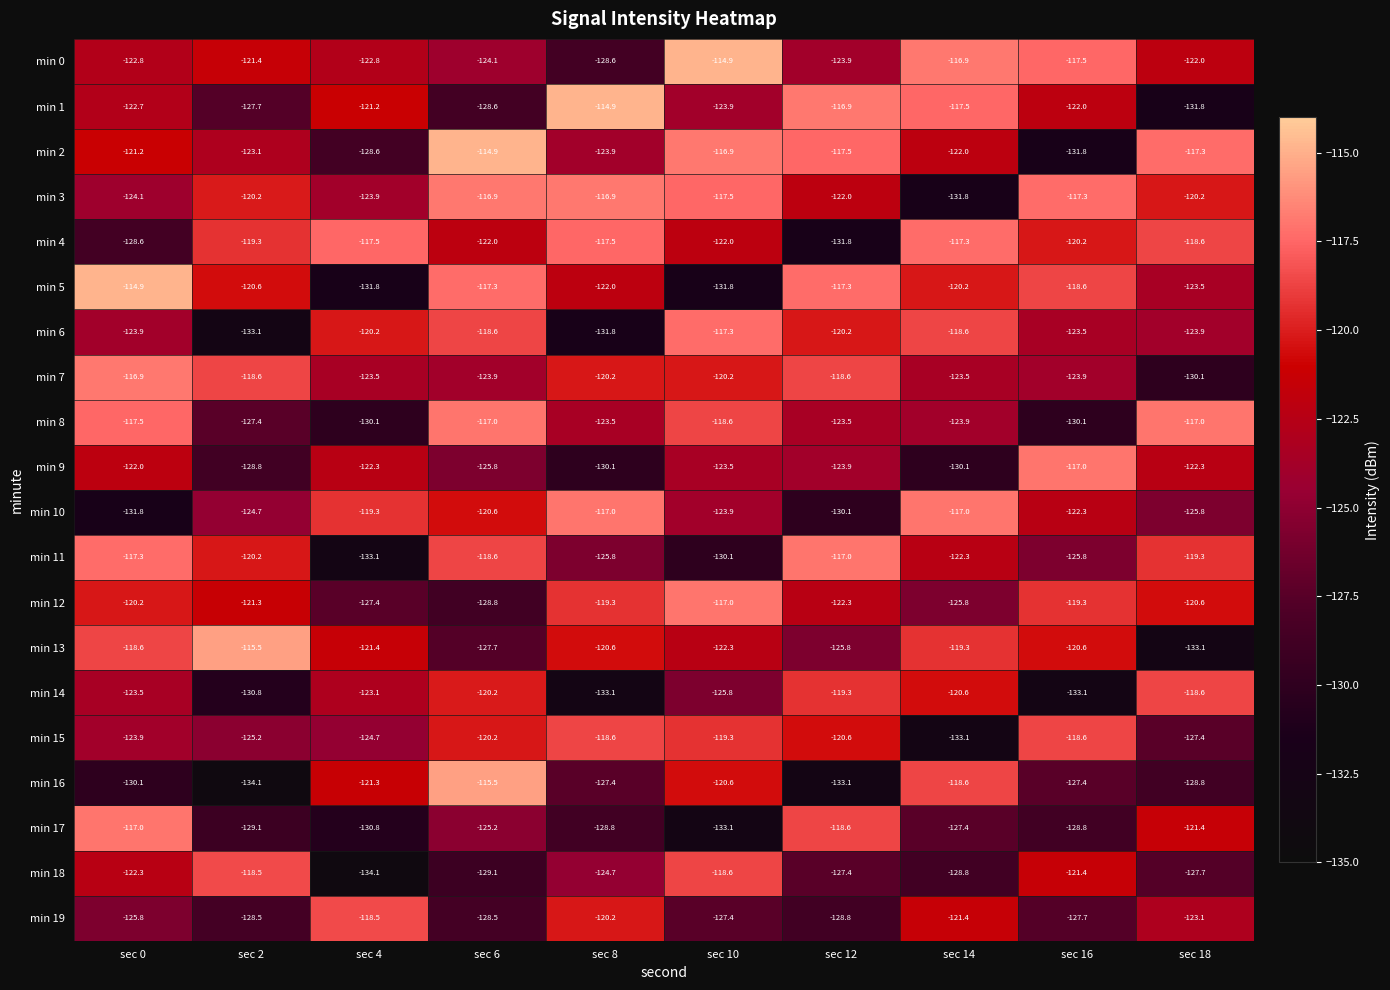

Which series has the largest total across all categories?

min 3